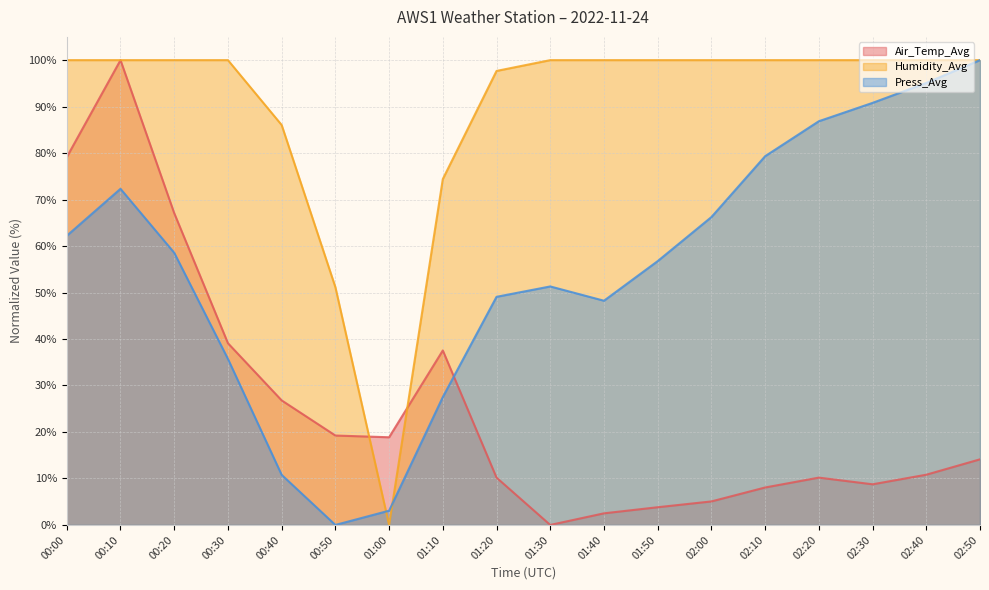

List the labels in order of Air_Temp_Avg value, smallest first.

01:30, 01:40, 01:50, 02:00, 02:10, 02:30, 01:20, 02:20, 02:40, 02:50, 01:00, 00:50, 00:40, 01:10, 00:30, 00:20, 00:00, 00:10